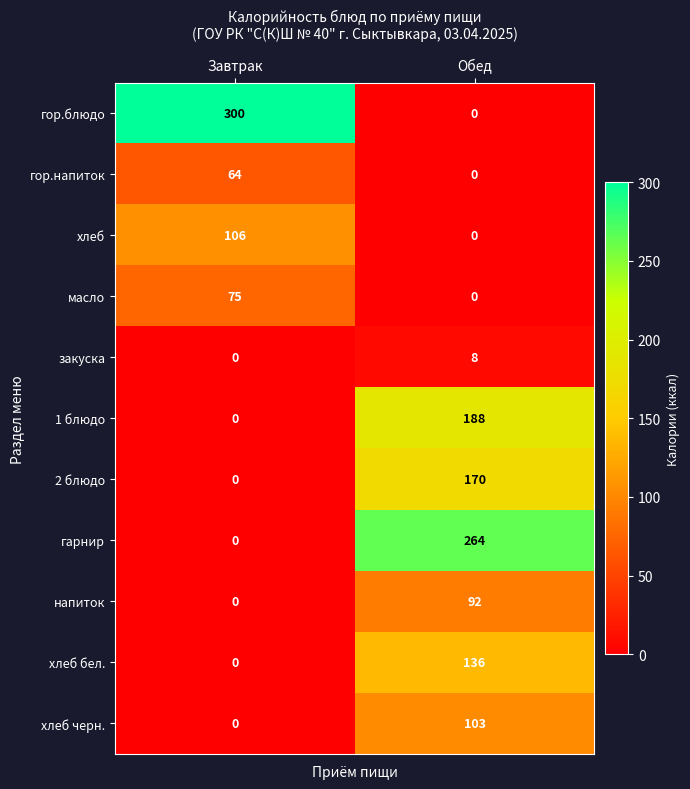

Is it true that хлеб equals 106 at Завтрак?

True